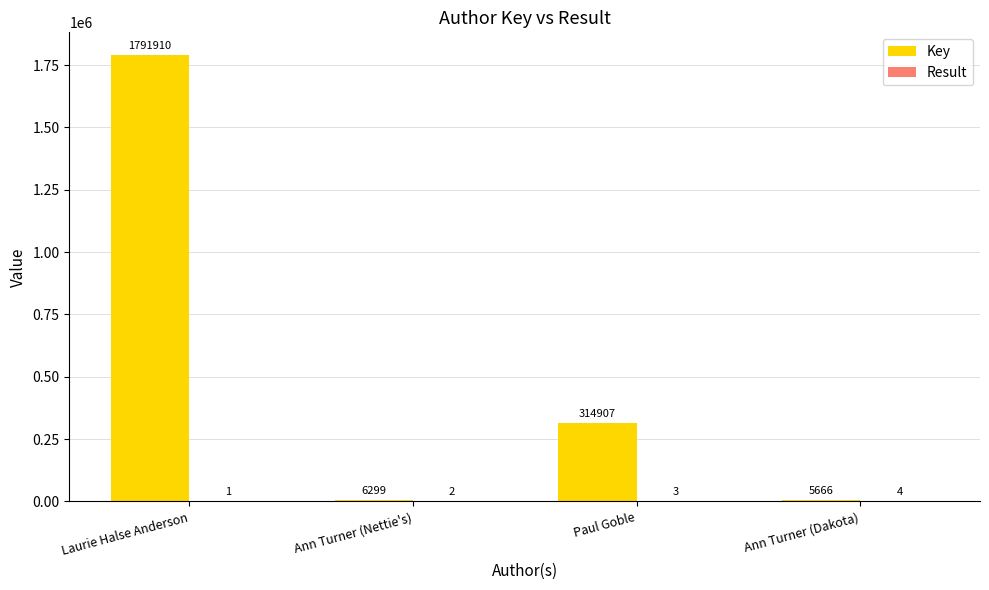

Which series has the largest range (max minus min)?

Key